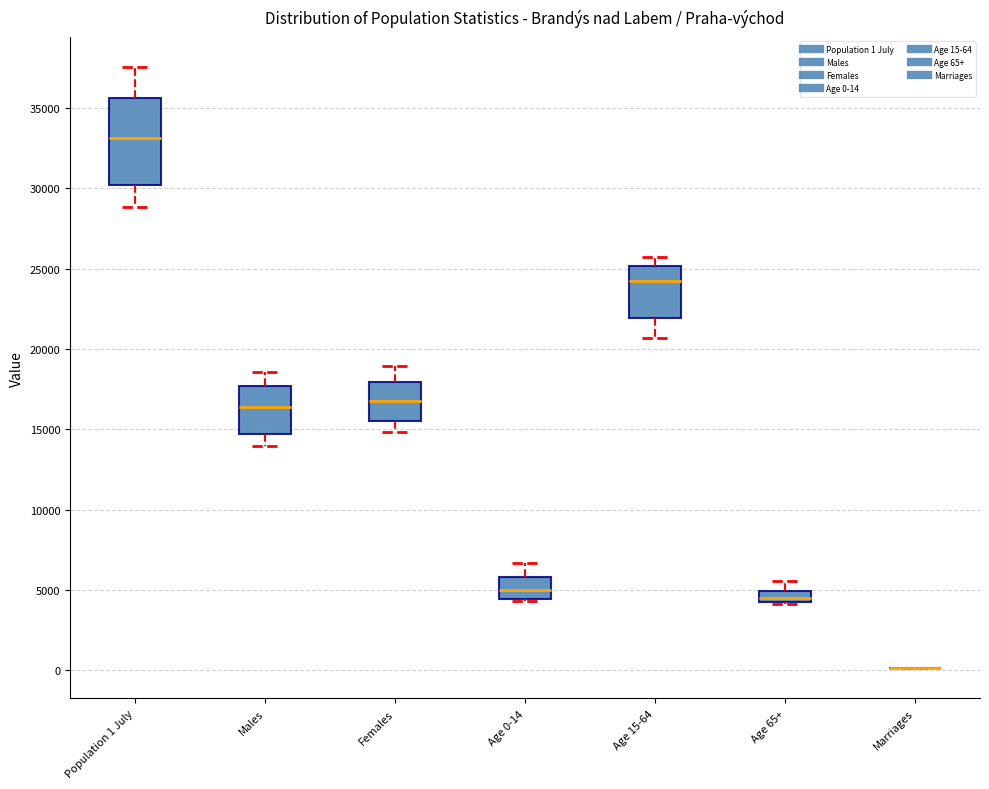

Where does the median line of the box for Age 0-14 sit on the y-axis? The values are not printed on the chart, so give them approximately, as read against the axis.

5000